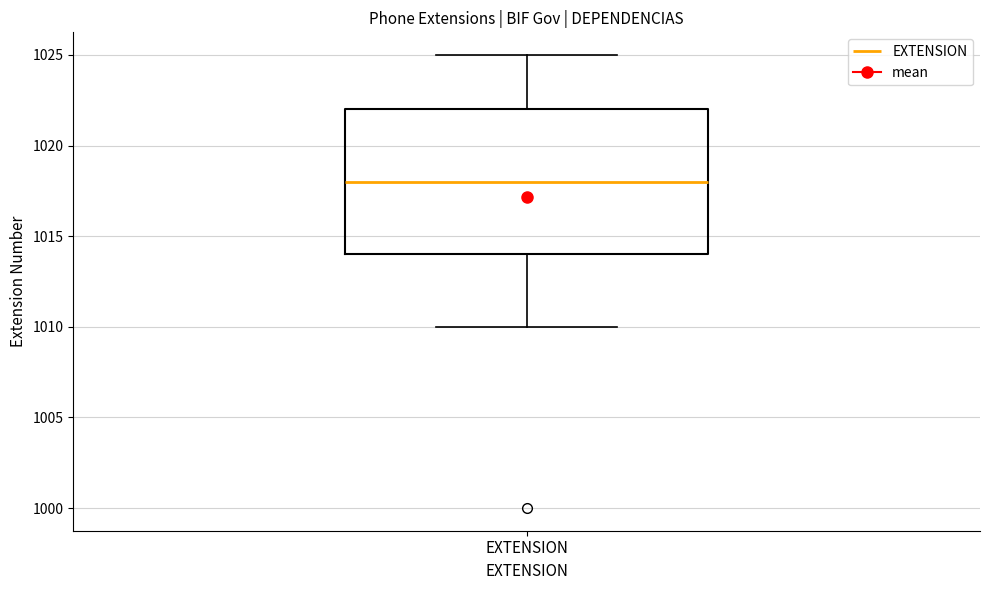

Where does the upper whisker of the box for EXTENSION end on the y-axis? The values are not printed on the chart, so give them approximately, as read against the axis.

1025